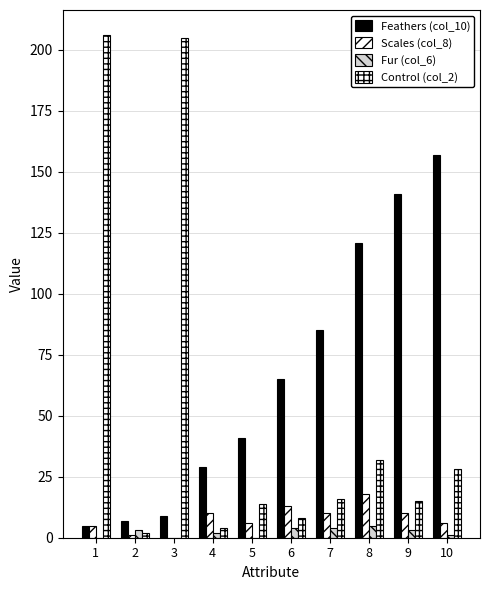

Which series has the largest total across all categories?

Feathers (col_10)